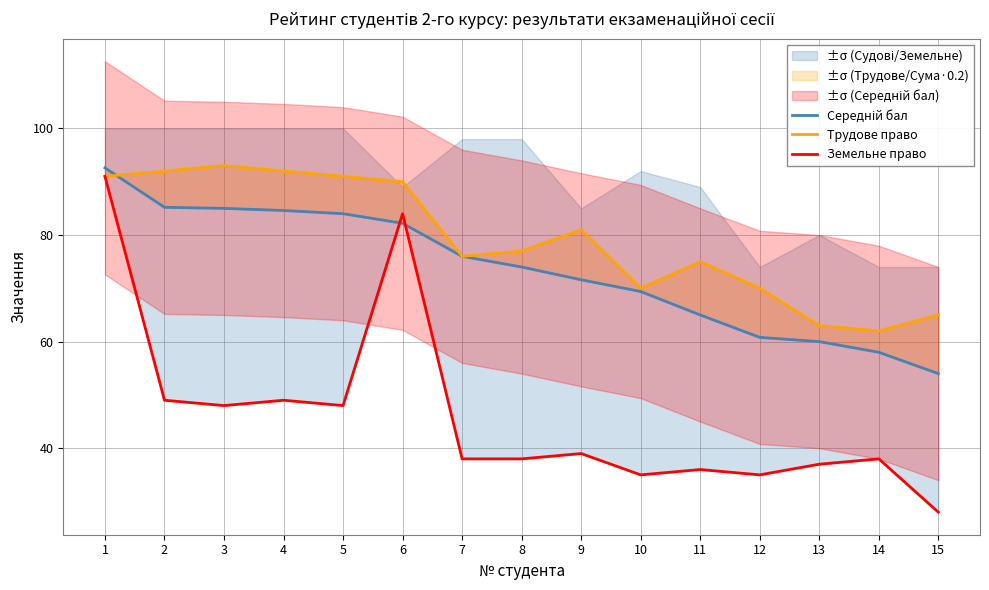

What is the difference between the maximum and minimum values in the Середній бал series?

38.6